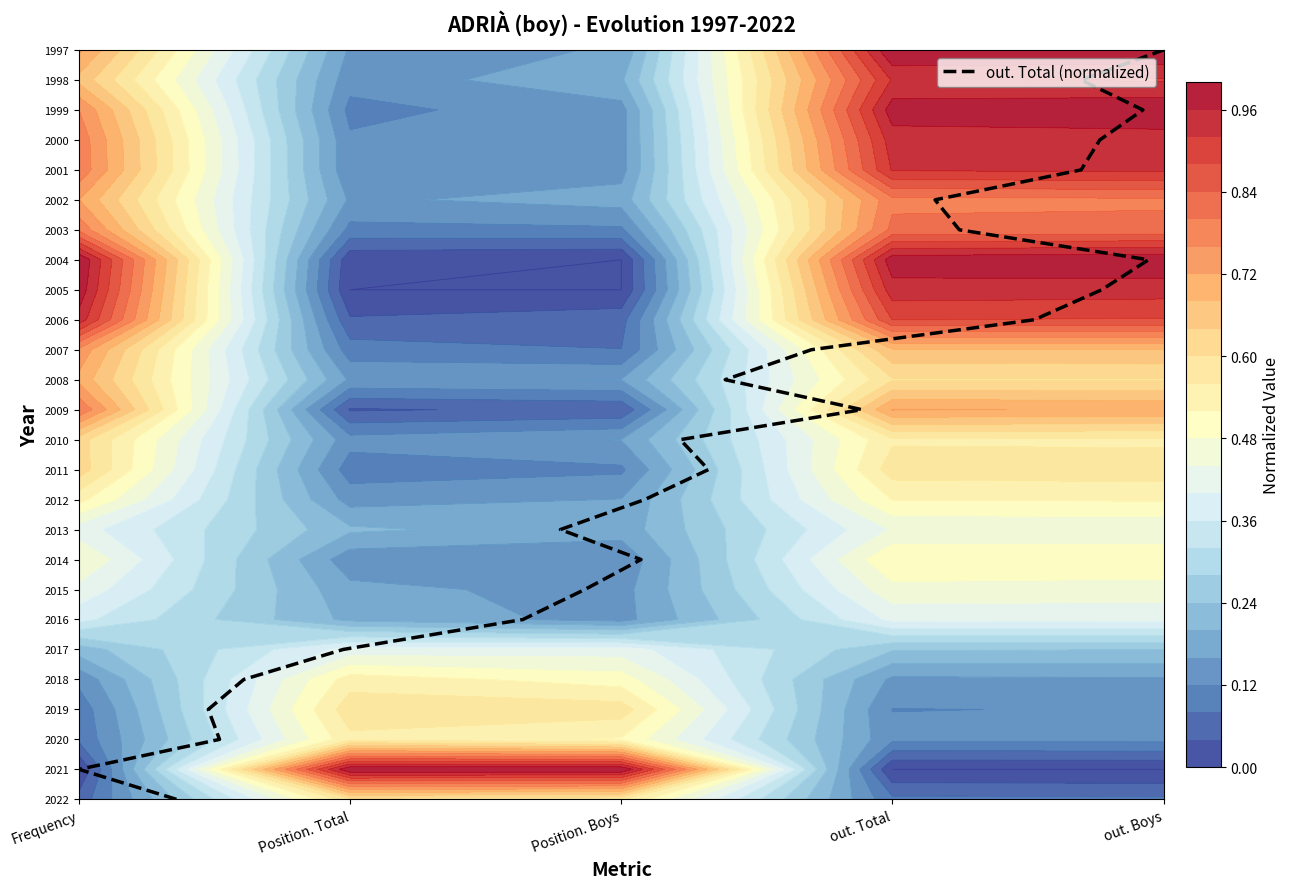

Count the number of values greater than 13.

12